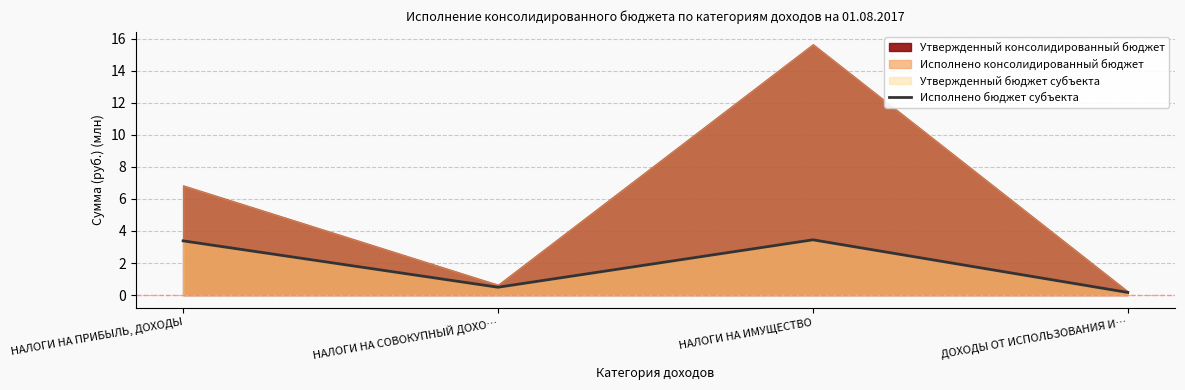

Is it true that the value at НАЛОГИ НА СОВОКУПНЫЙ ДОХО… is 0.5?

True